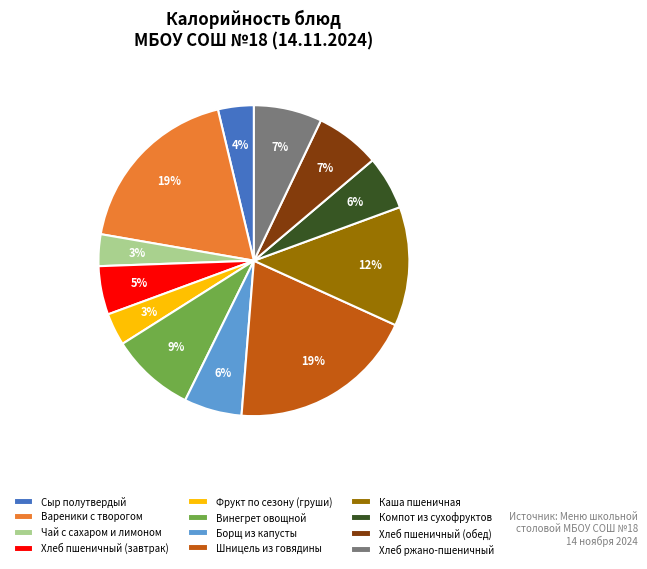

Which has a higher value, Чай с сахаром и лимоном or Борщ из капусты?

Борщ из капусты